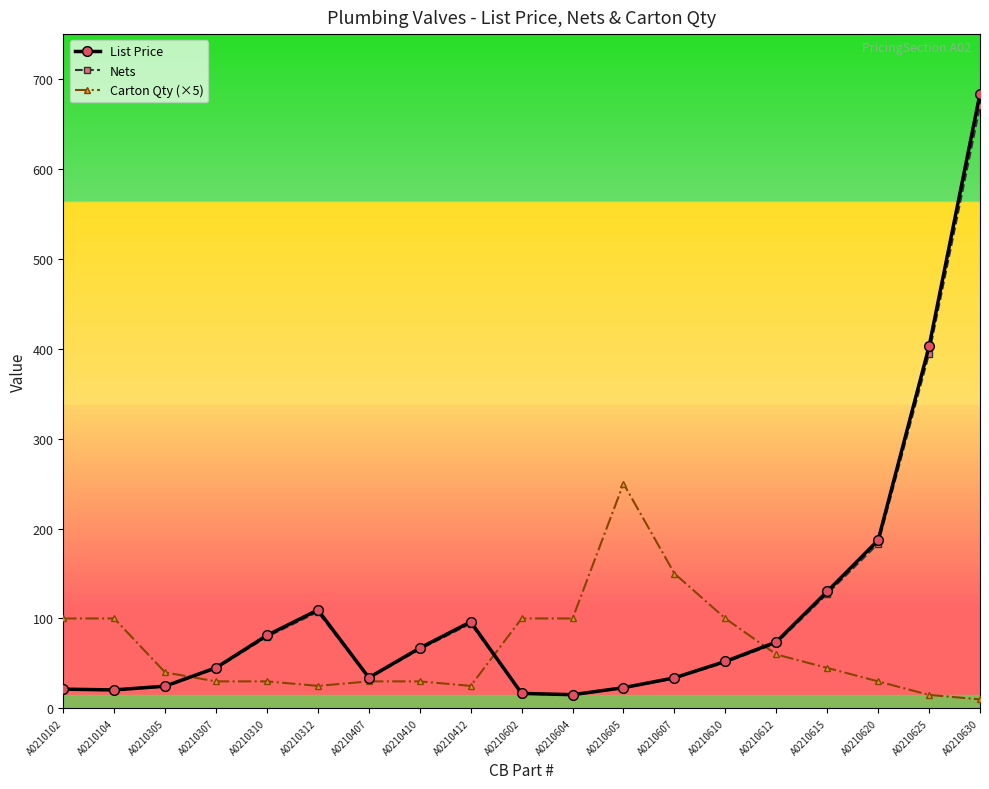

What is the difference between the maximum and second lowest values in the Carton Qty (×5) series?

235.0